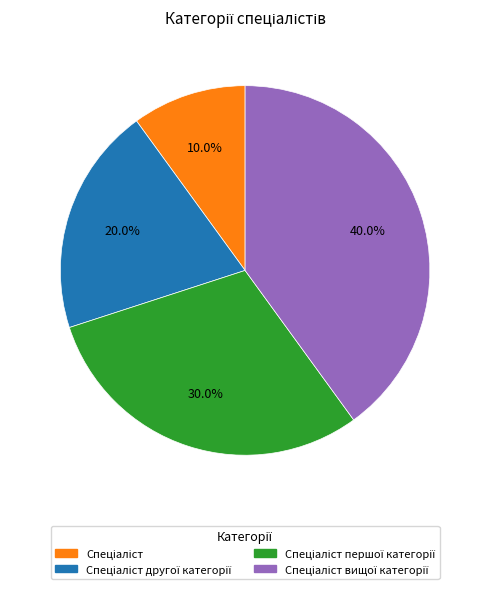

Is there a majority slice in this chart?

No